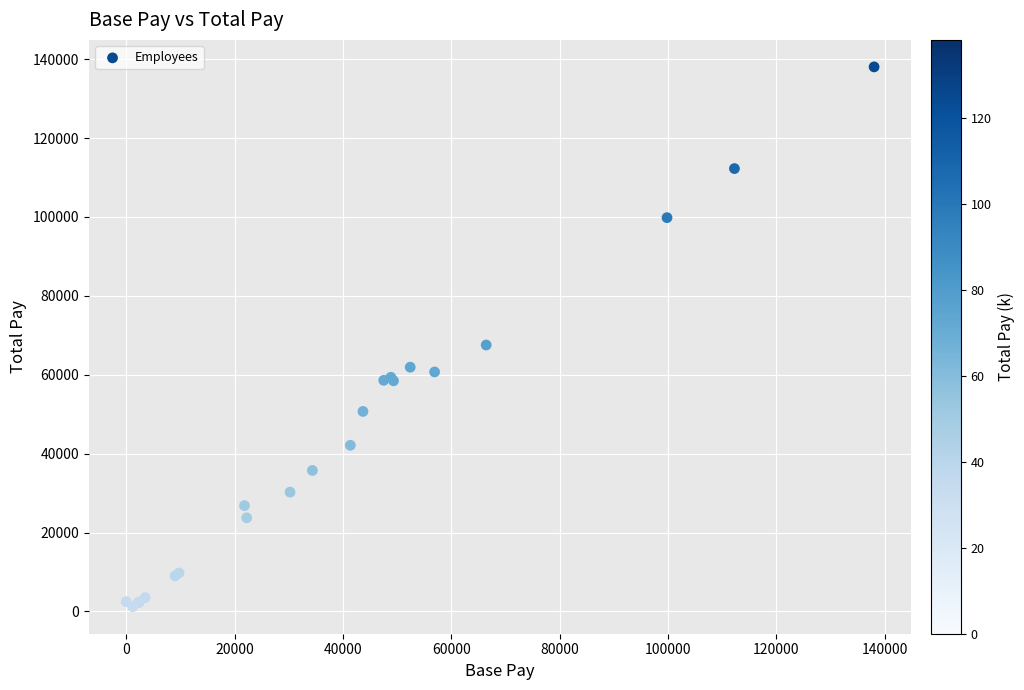

What Y value in the scatter plot is closest to 69622?

67540.9